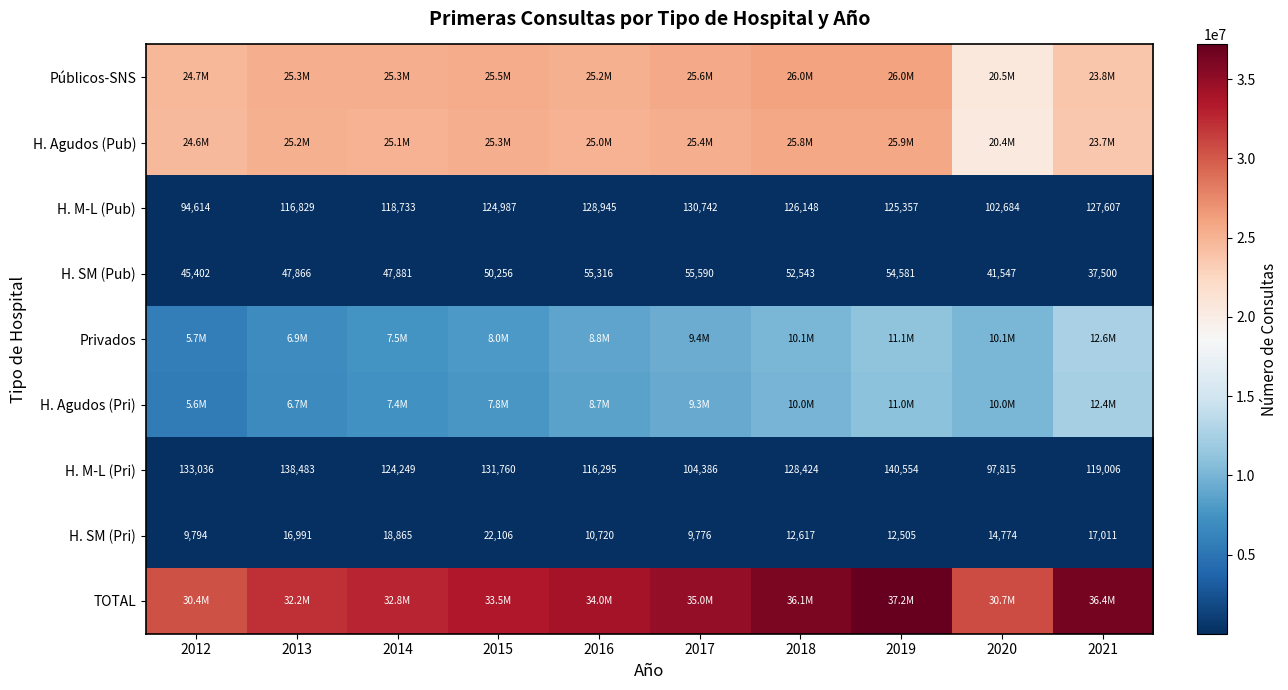

True or false: H. M-L (Pub) has a value of 130742 at 2017.

True